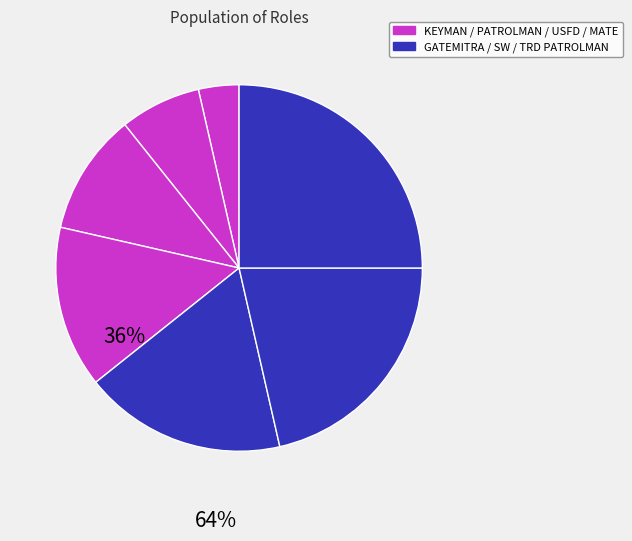

Count the number of slices in the pie.

7